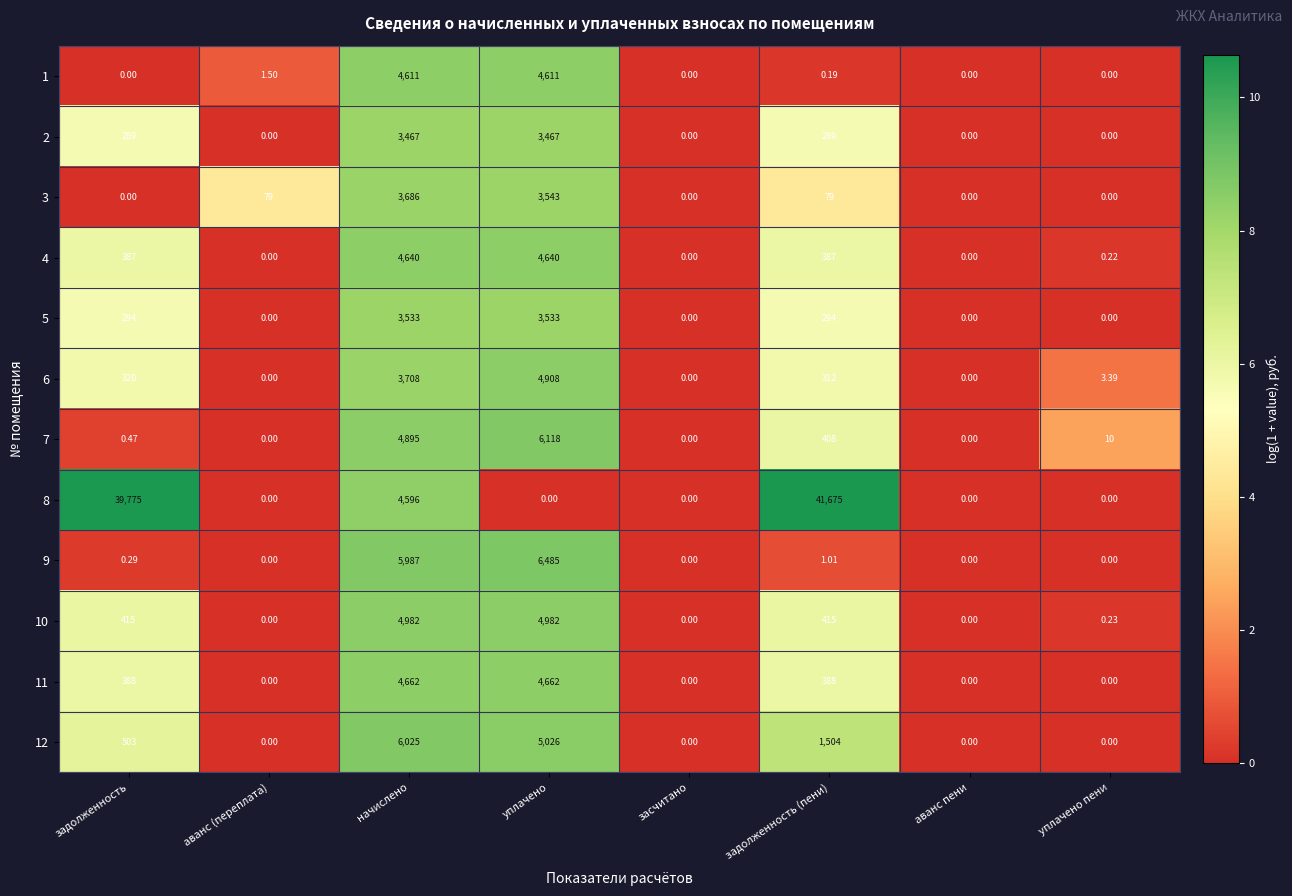

Is the value of 10 at задолженность greater than the value of 12 at аванс (переплата)?

Yes